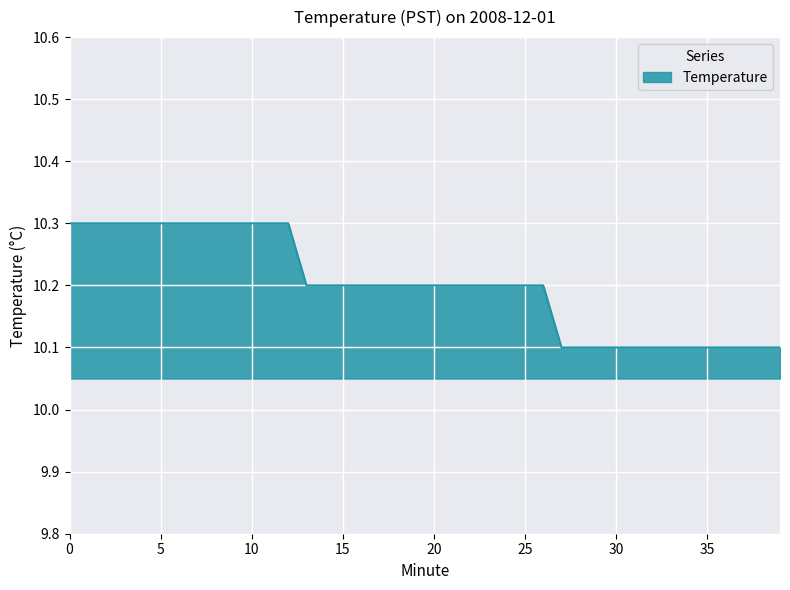

What is the average value?

10.2